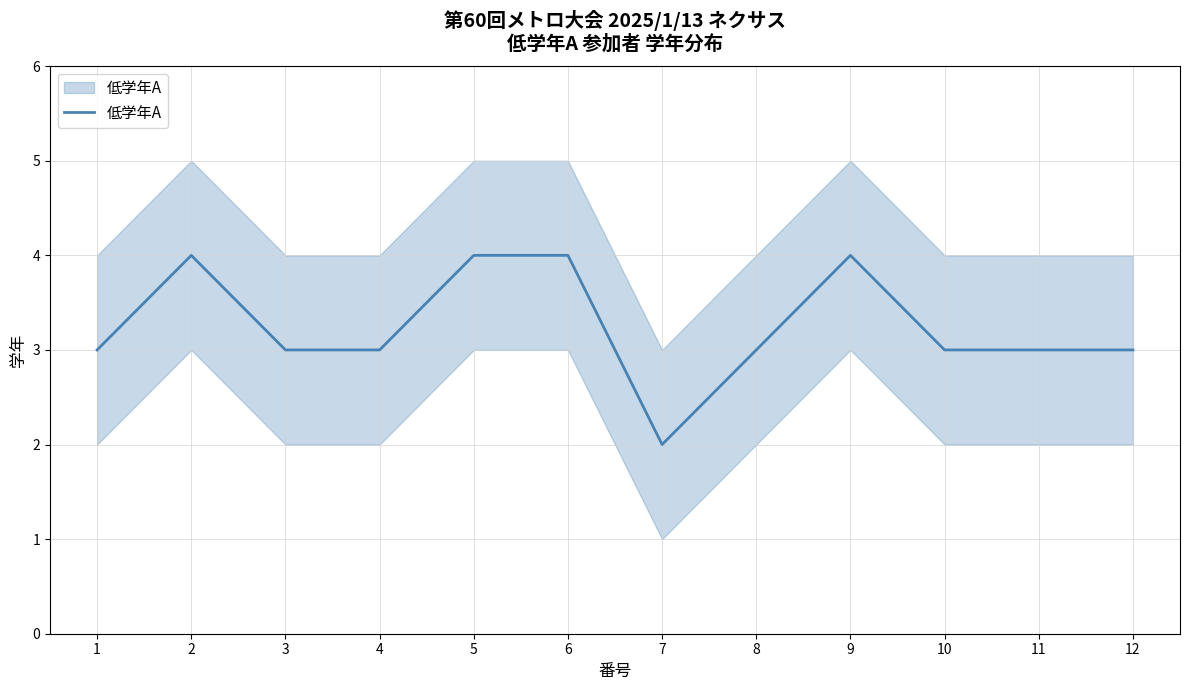

Where does the data first go above 3?

2